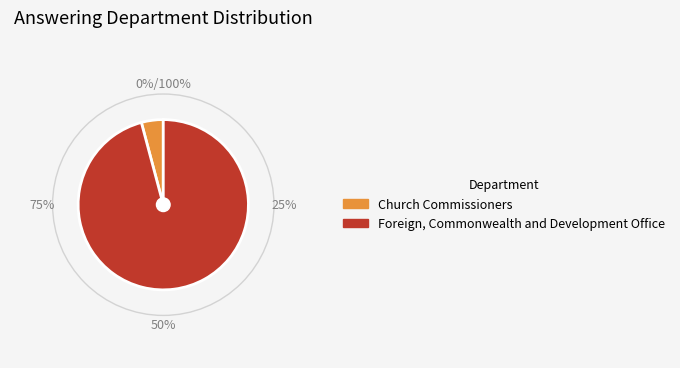

Which category has the biggest portion of the pie?

Foreign, Commonwealth and Development Office